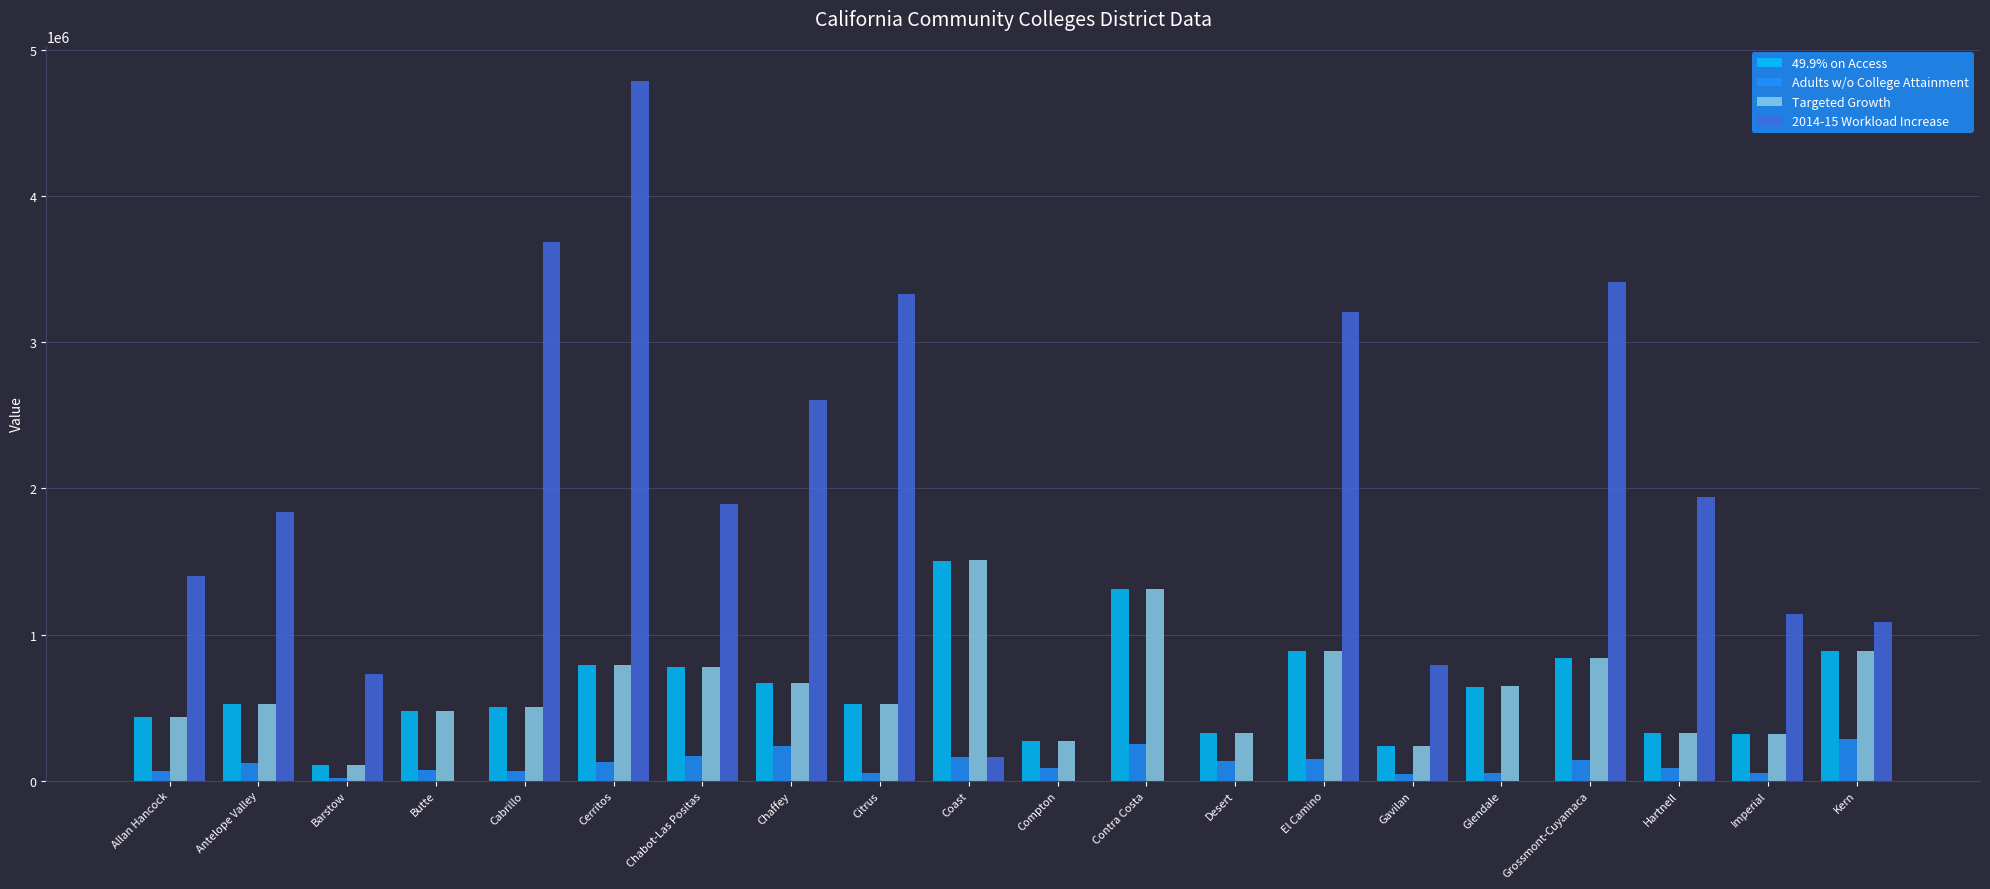

At which label does 2014-15 Workload Increase reach its peak?

Cerritos